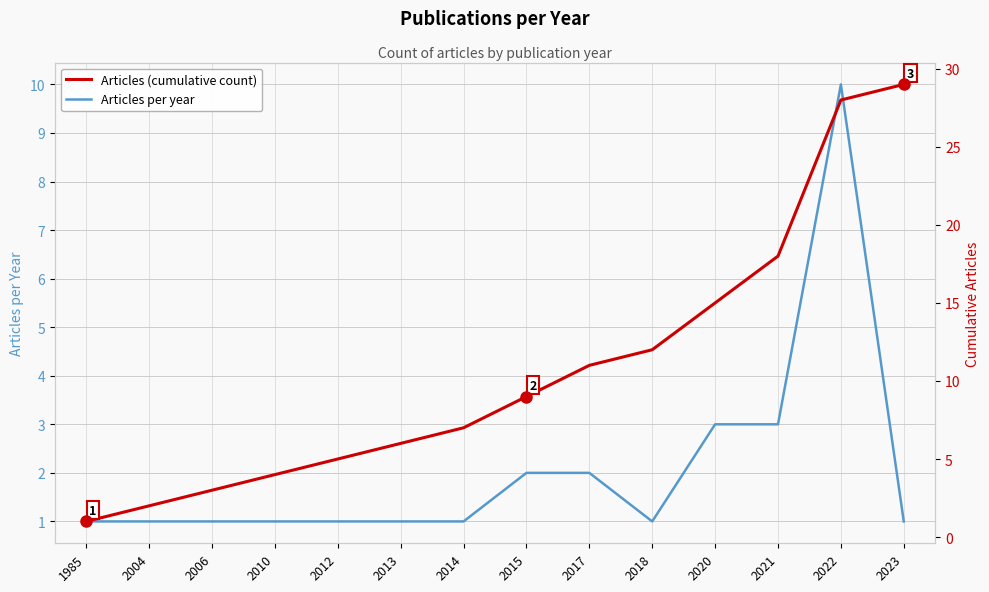

Reading left to right, list all the values displayed in this chart.

Articles per year: 1985=1	2004=1	2006=1	2010=1	2012=1	2013=1	2014=1	2015=2	2017=2	2018=1	2020=3	2021=3	2022=10	2023=1
Articles (cumulative count): 1985=1	2004=2	2006=3	2010=4	2012=5	2013=6	2014=7	2015=9	2017=11	2018=12	2020=15	2021=18	2022=28	2023=29